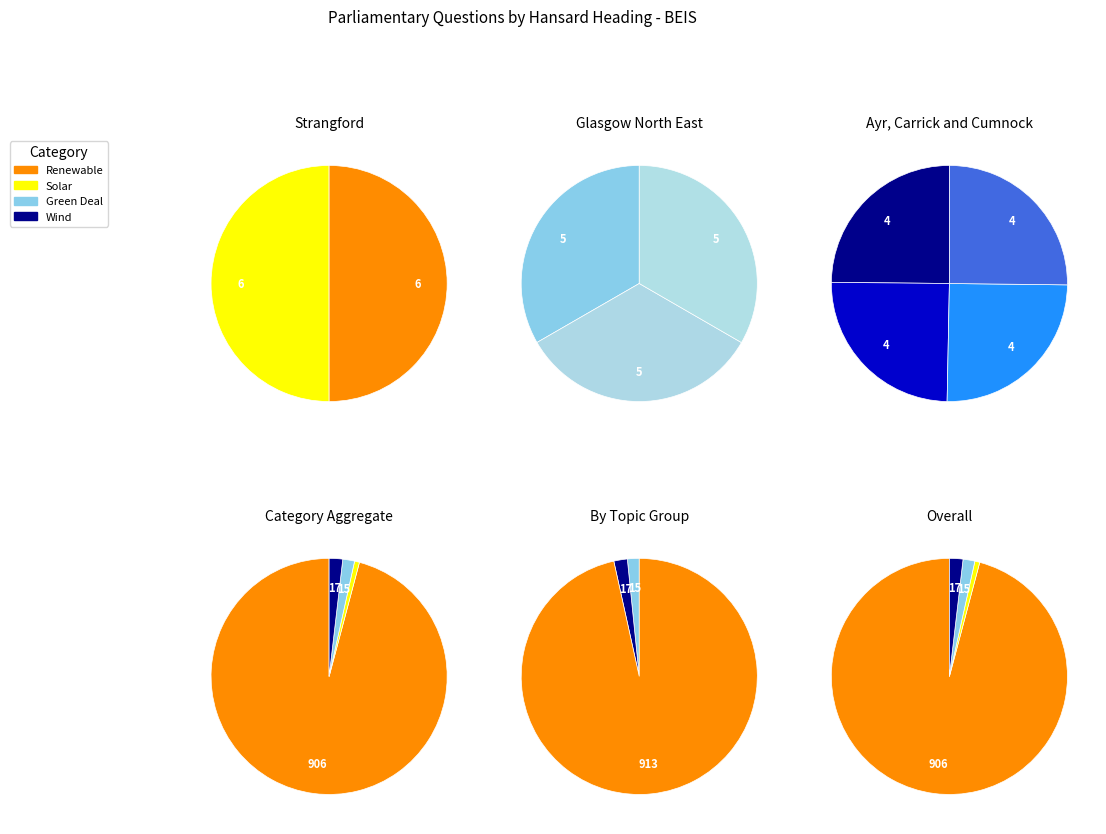

True or false: Wind Power: Lighting accounts for 1% of the total.

False